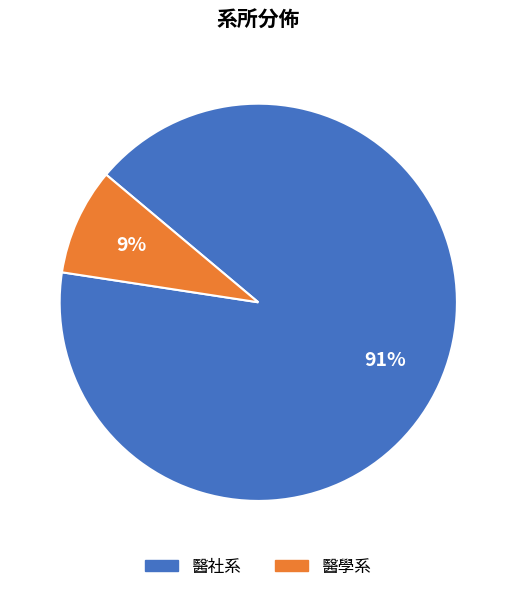

To the nearest percent, what is the combined percentage of 醫學系 and 醫社系?

100%